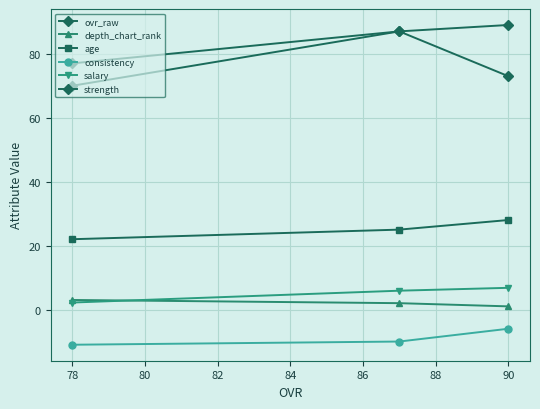

Rank the series by their maximum value, from highest to lowest.

ovr_raw, strength, age, salary, depth_chart_rank, consistency